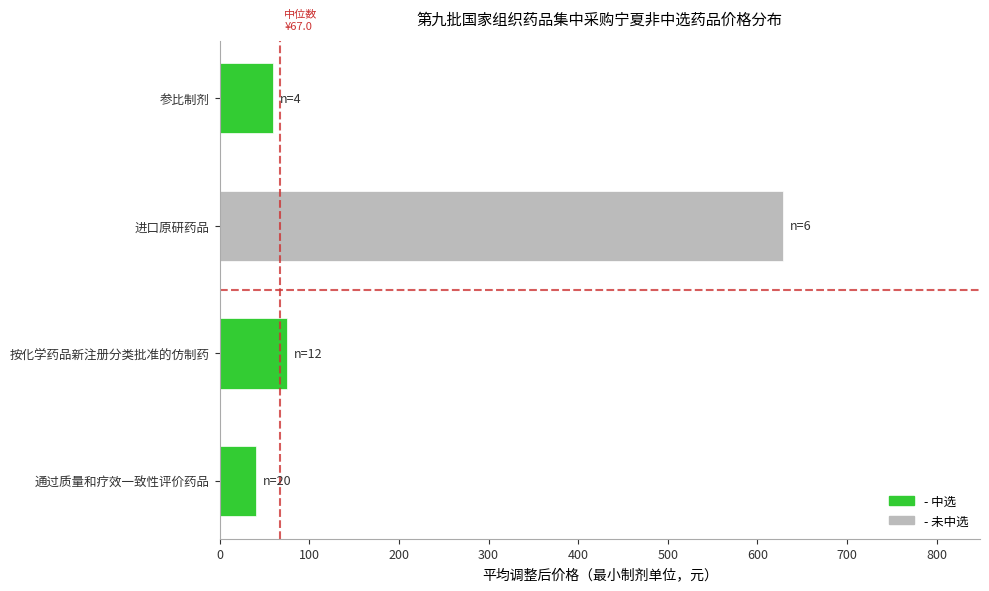

Rank the categories by value from lowest to highest.

通过质量和疗效一致性评价药品, 参比制剂, 按化学药品新注册分类批准的仿制药, 进口原研药品